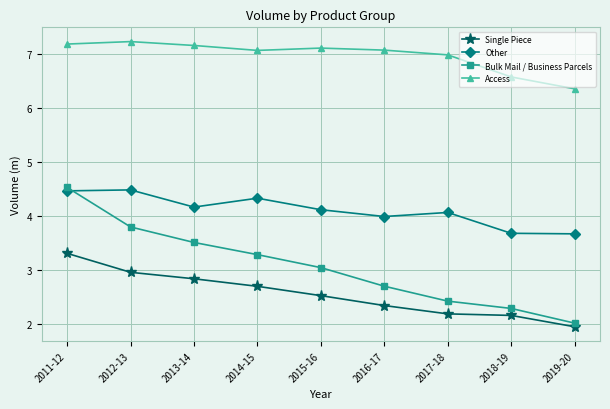

What is the label of the 7th point from the left?

2017-18